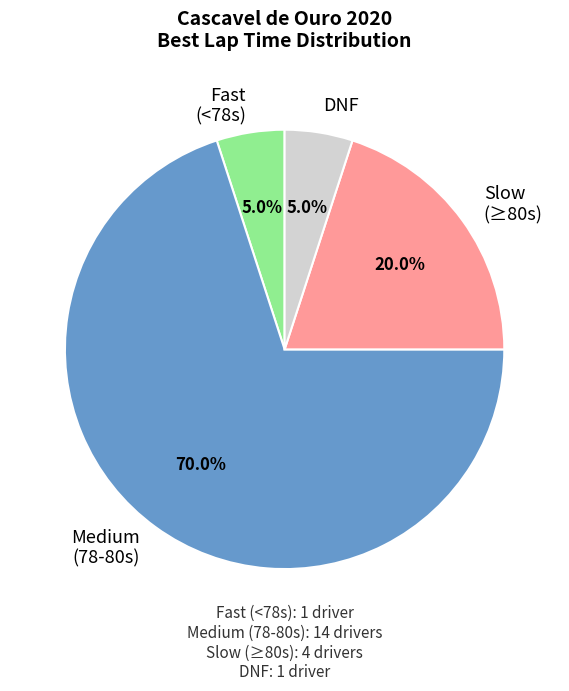

Is there any slice that represents more than half of the pie?

Yes